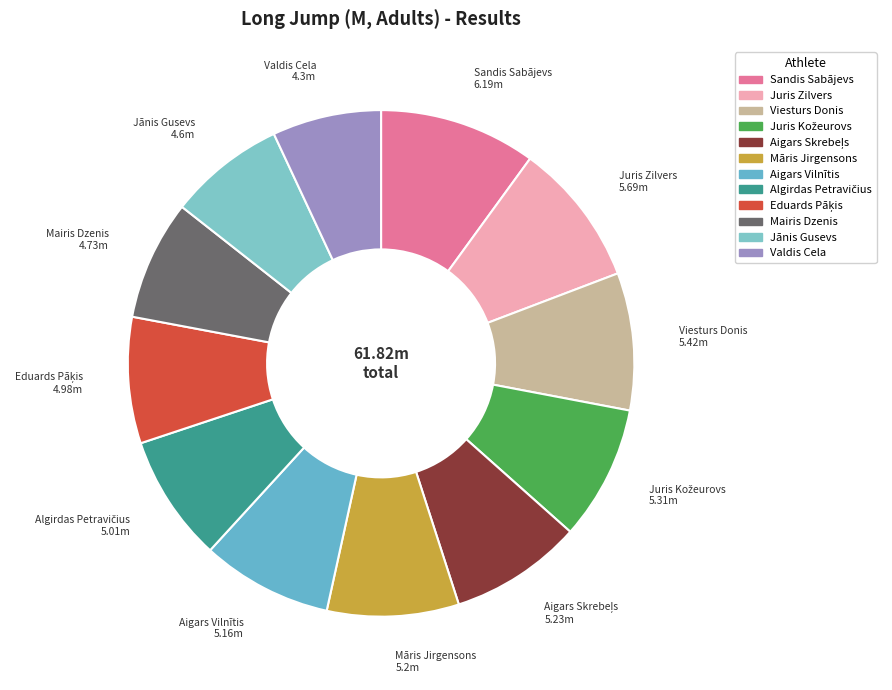

Is there a majority slice in this chart?

No